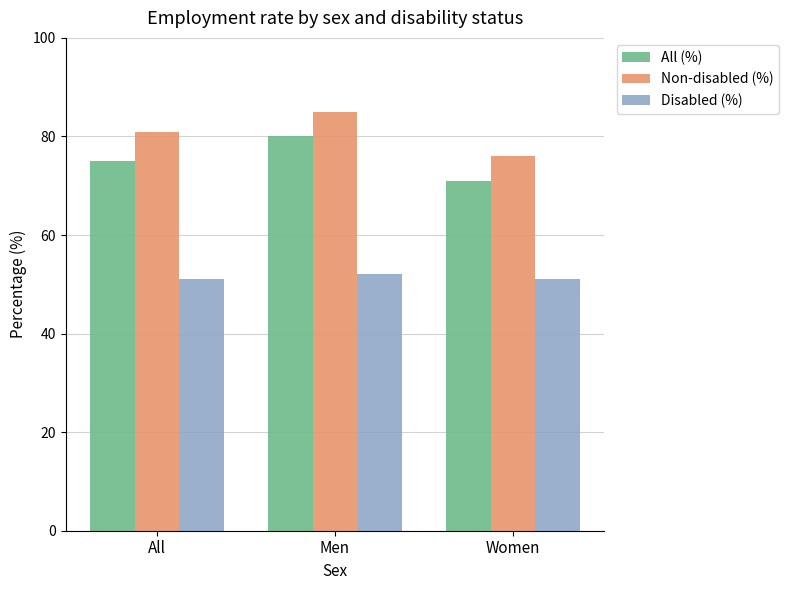

Read the Disabled (%) value at All.

51